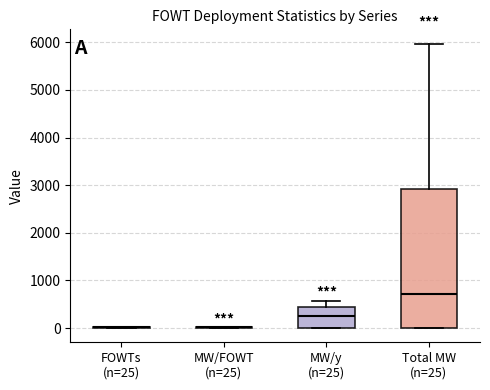

Reading left to right, read every box against the y-axis: the position of its median line, the range the box covers, and the ends of its whiskers. The values are not printed on the chart, so give them approximately, as read against the axis.

FOWTs (n=25): box collapsed to a line at 0, whiskers 0 to 0
MW/FOWT (n=25): box collapsed to a line at 0, whiskers 0 to 0
MW/y (n=25): median 300, box 0 to 400, whiskers 0 to 600
Total MW (n=25): median 700, box 0 to 2900, whiskers 0 to 6000